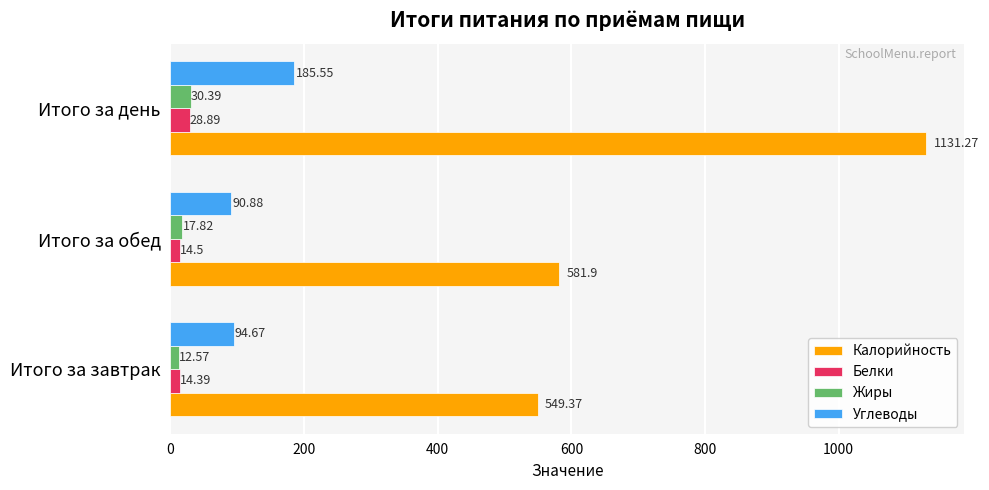

List the labels in order of Жиры value, smallest first.

Итого за завтрак, Итого за обед, Итого за день